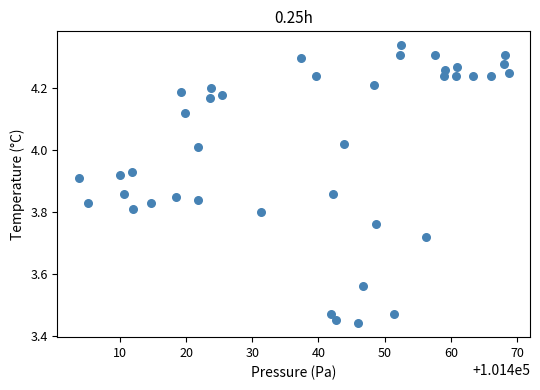

What is the range of X values (max minus min)?

64.9